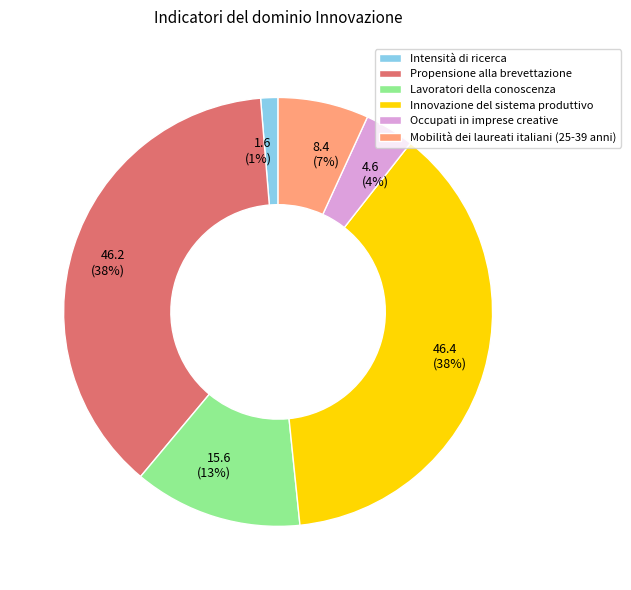

Does 46.2 (38%) represent more than half of the total?

No